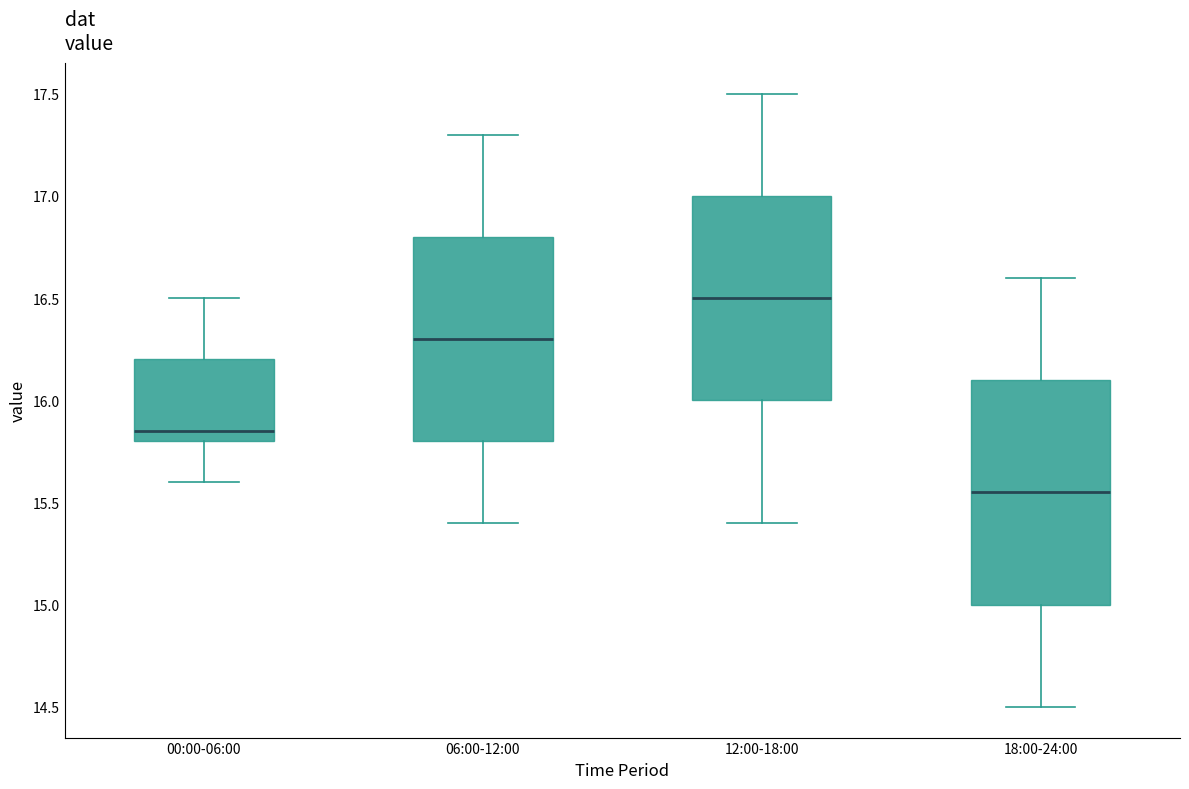

Reading left to right, transcribe this box plot: for each box, give where its median line is, the range the box spans, and where its two whiskers end, as read against the y-axis. The values are not printed on the chart, so give them approximately, as read against the axis.

00:00-06:00: median 15.85, box 15.80 to 16.20, whiskers 15.60 to 16.50
06:00-12:00: median 16.30, box 15.80 to 16.80, whiskers 15.40 to 17.30
12:00-18:00: median 16.50, box 16.00 to 17.00, whiskers 15.40 to 17.50
18:00-24:00: median 15.55, box 15.00 to 16.10, whiskers 14.50 to 16.60